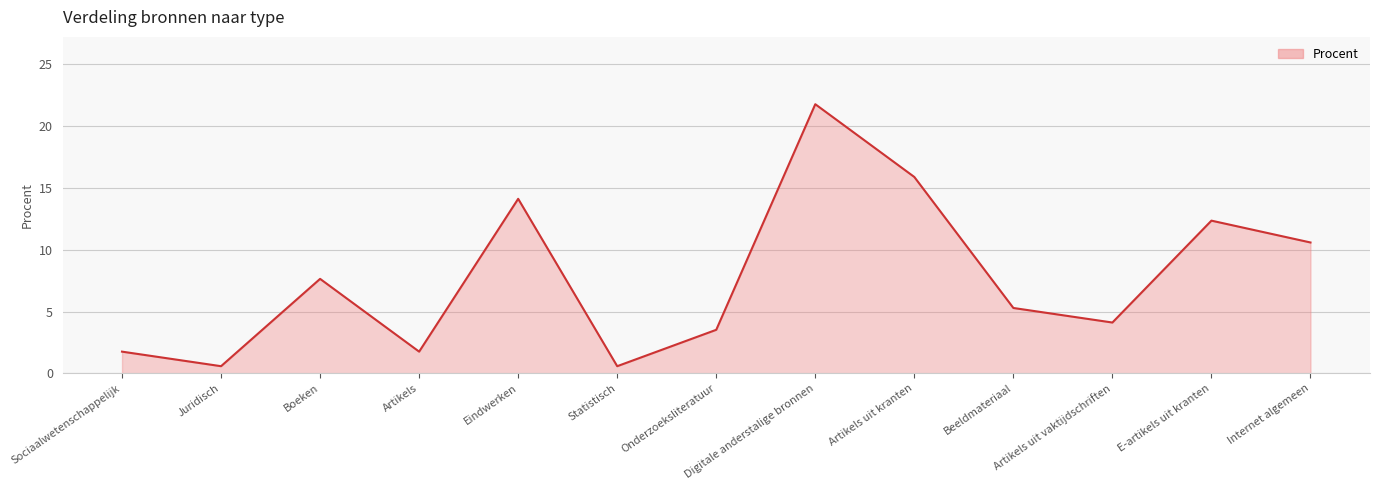

True or false: there are more than 2 points higher than both neighbors.

True